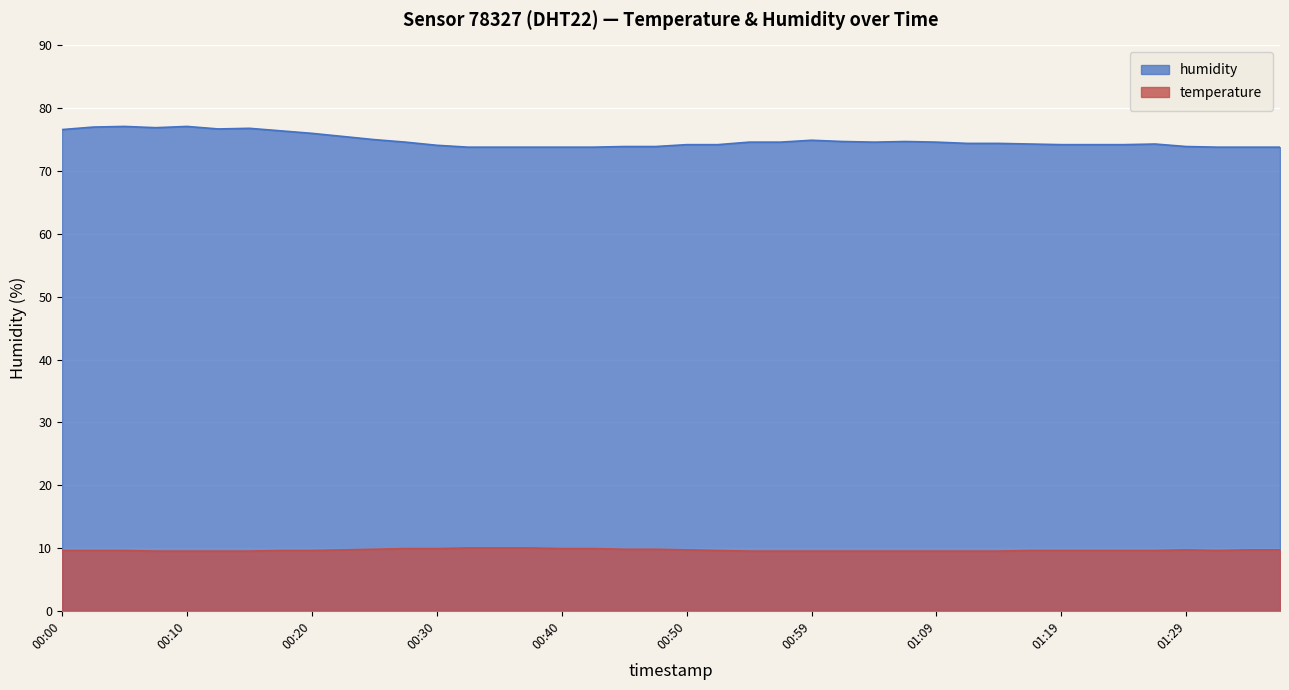

What is the average value of the temperature series?

9.7